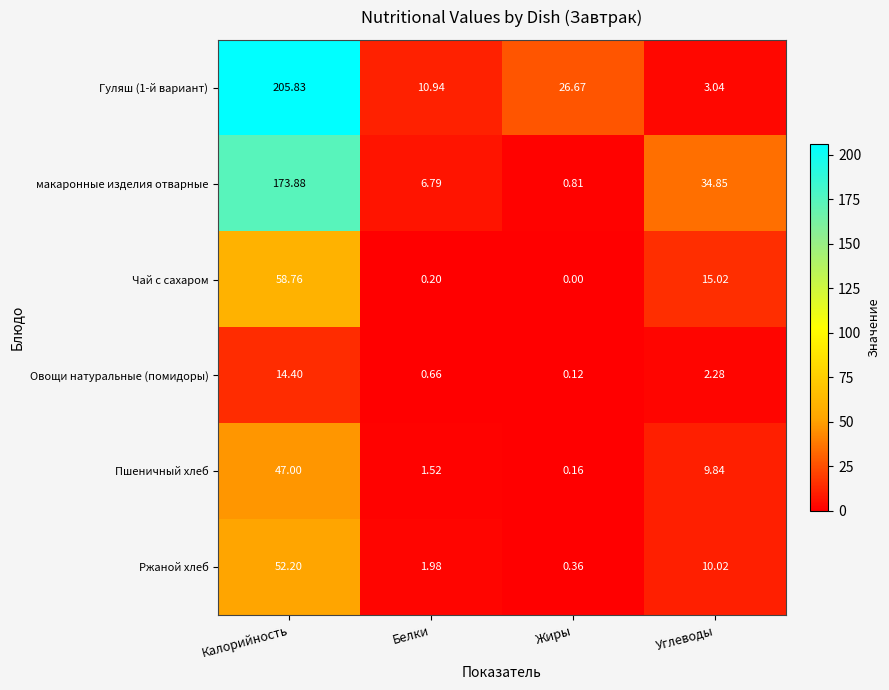

At which label does Чай с сахаром reach its minimum?

Жиры